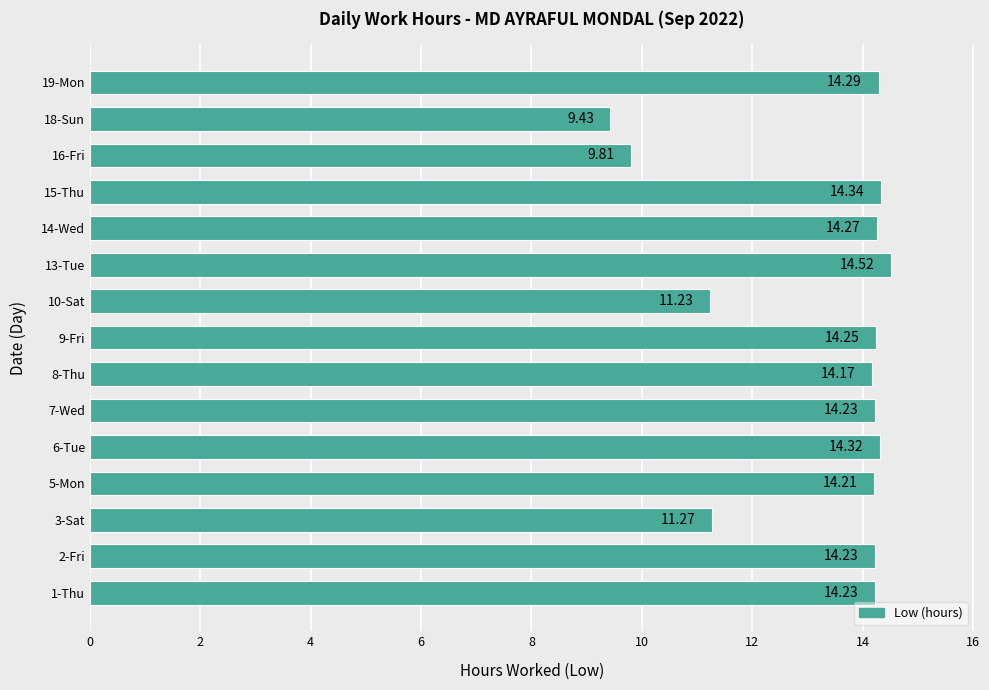

Does the chart contain any negative values?

No